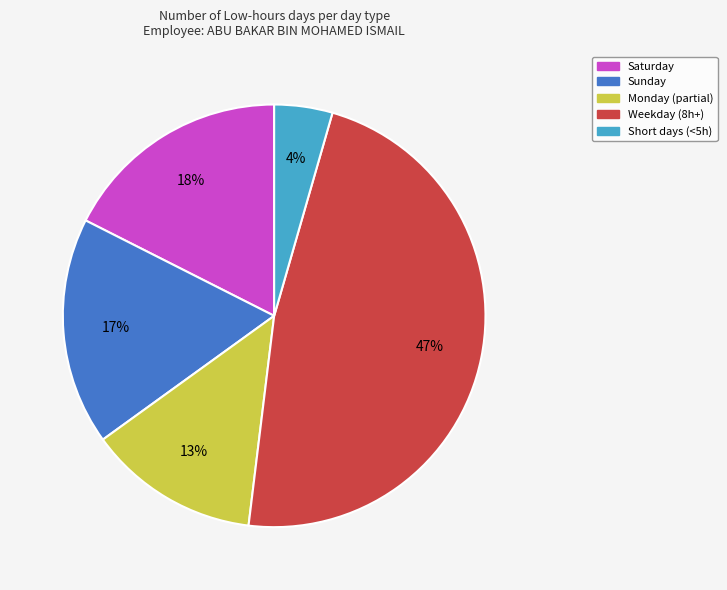

Is there any slice that represents more than half of the pie?

No